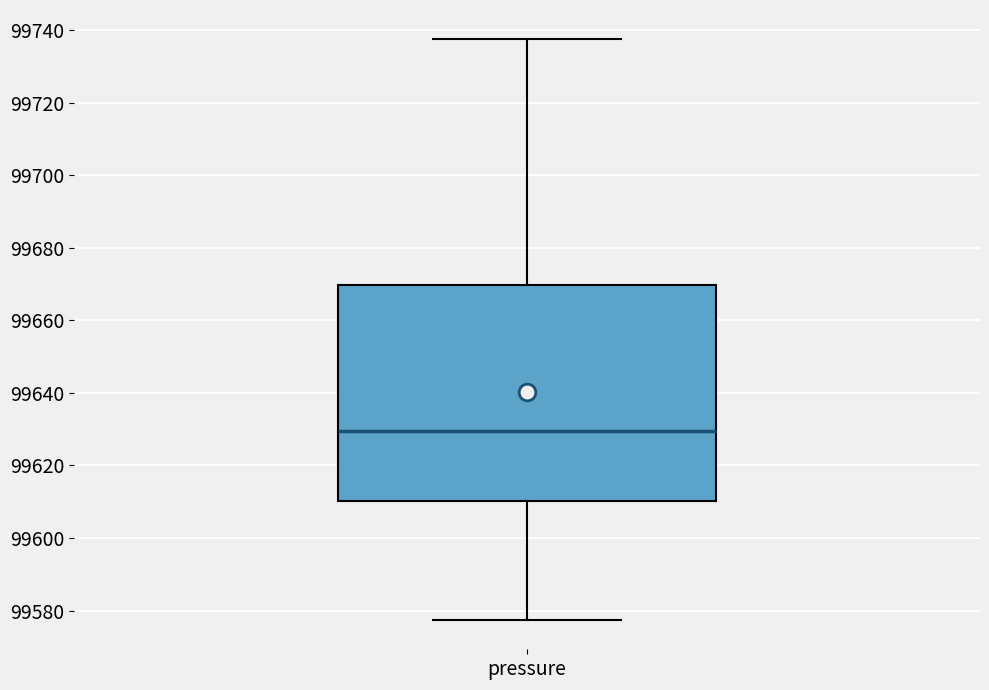

Where does the upper whisker of the box for pressure end on the y-axis? The values are not printed on the chart, so give them approximately, as read against the axis.

99738